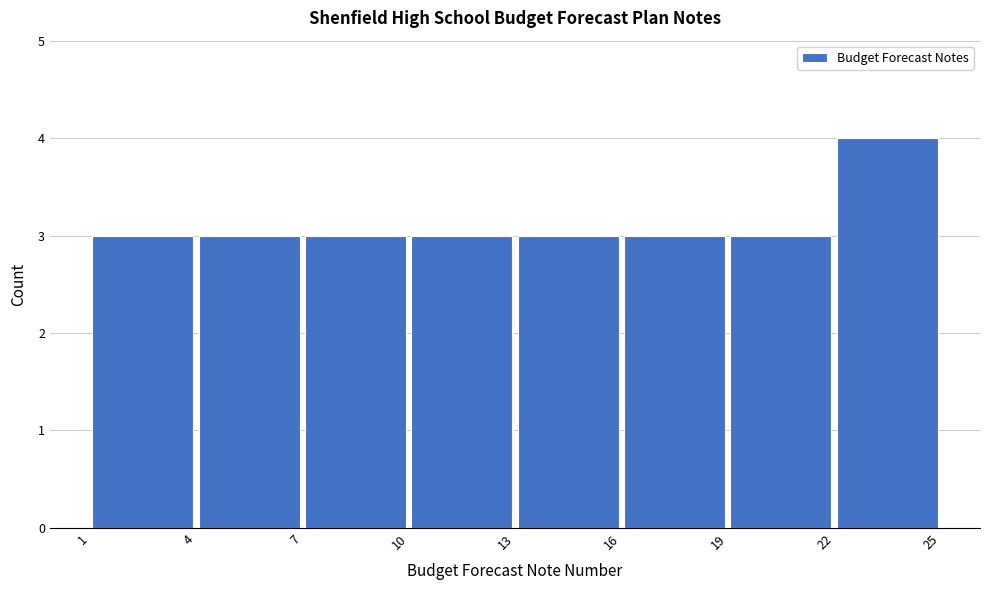

Which range on the x-axis has the tallest bar?

22 to 25